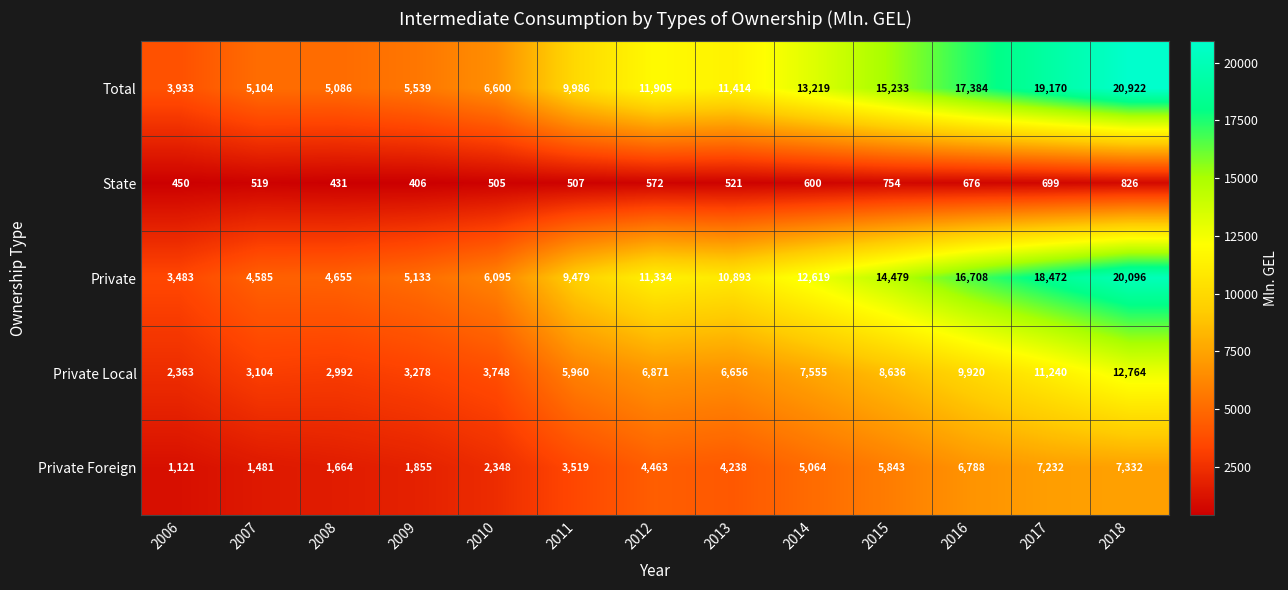

Which series has the largest total across all categories?

Total